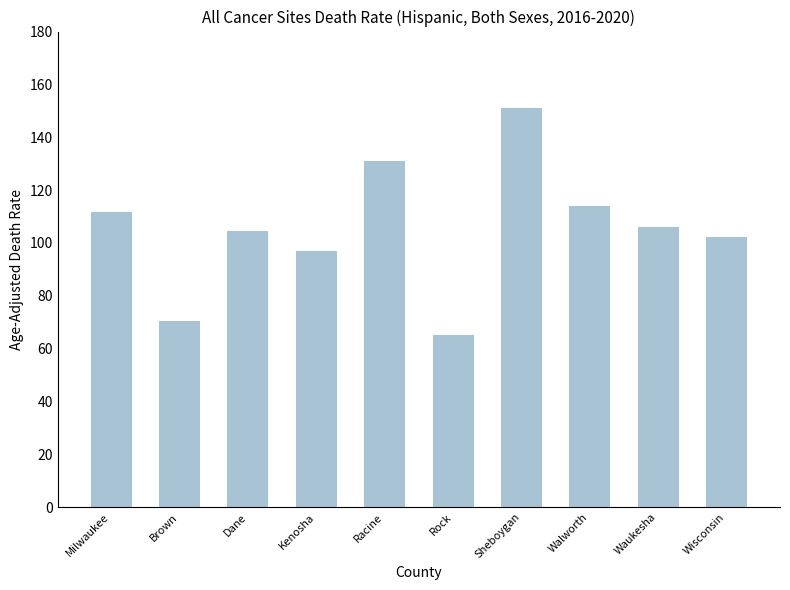

What is the value of the 1st bar from the left?

111.9